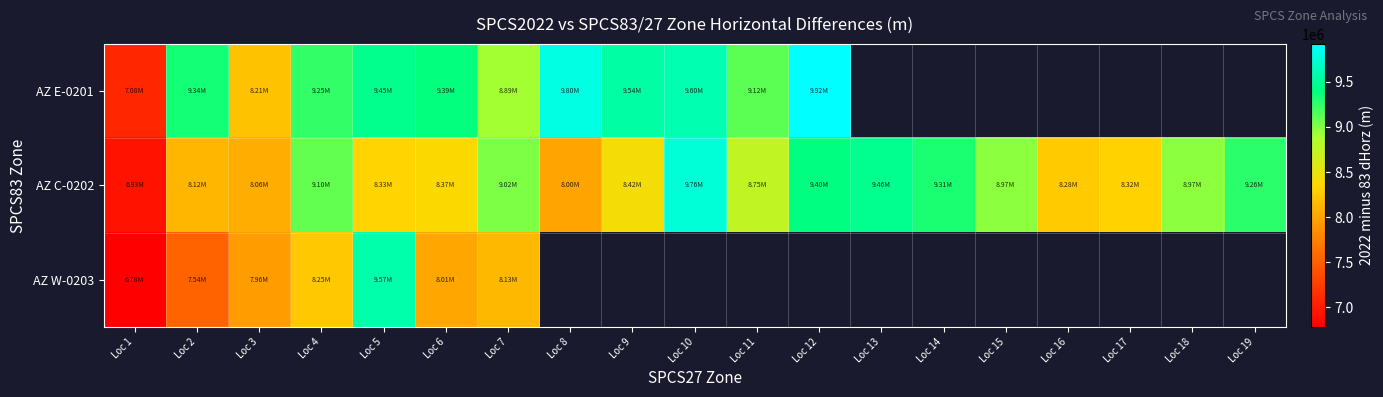

At which label does AZ E-0201 first exceed 9601400?

Loc 8